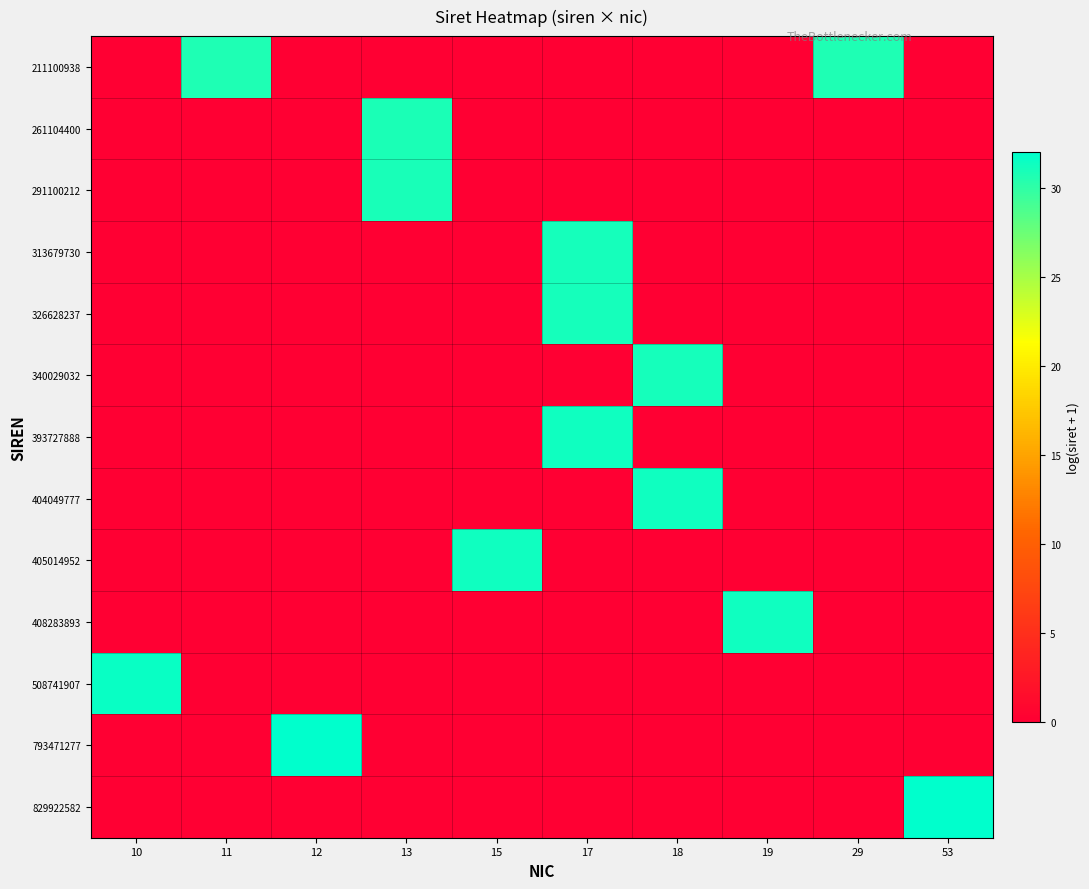

What is the total value across all series at 10?

31.6